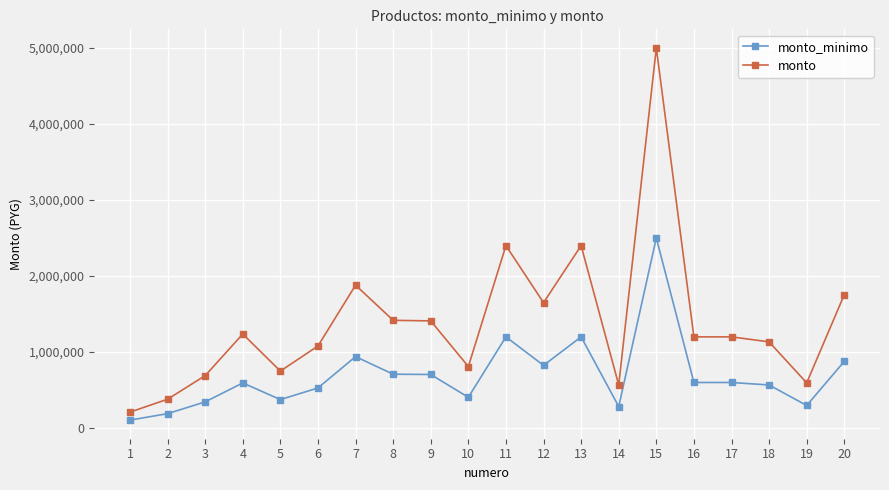

Which series has the widest spread of values?

monto